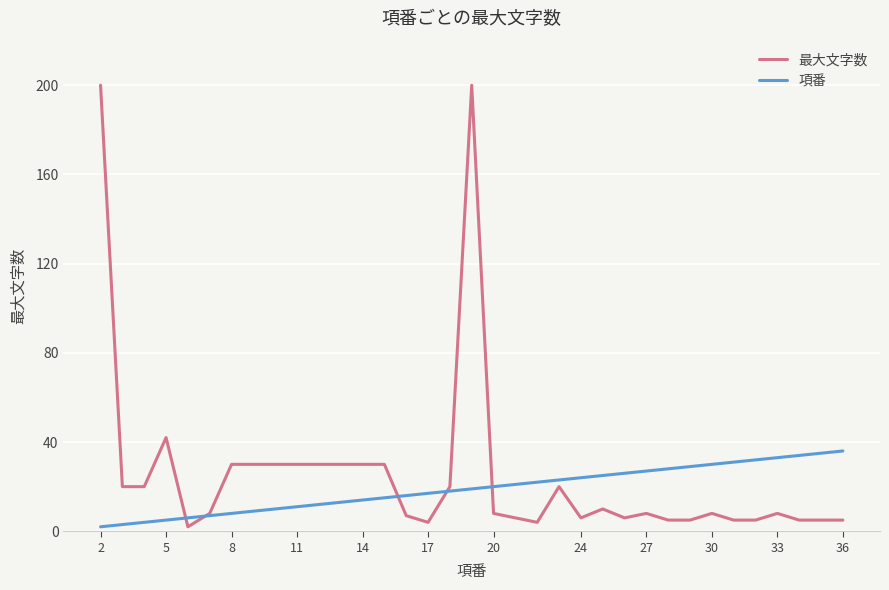

Does the chart have visible grid lines?

Yes